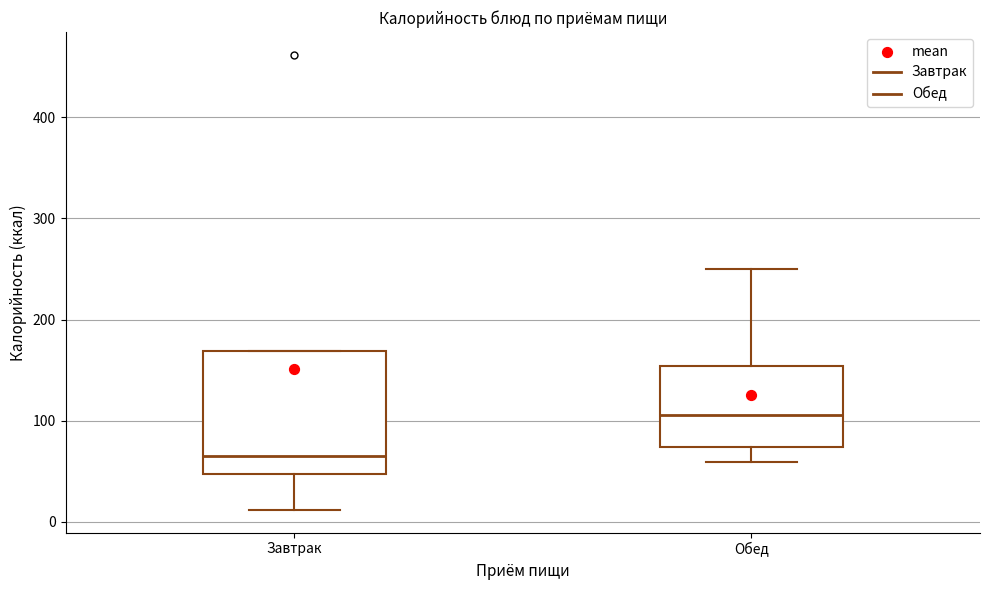

Comparing the boxes themselves (not the whiskers), which one is the tallest?

Завтрак